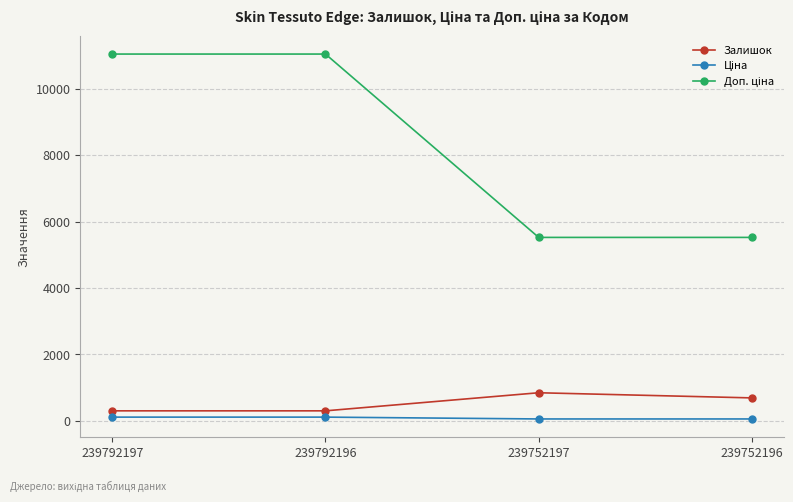

What is the average value of the Залишок series?

533.8